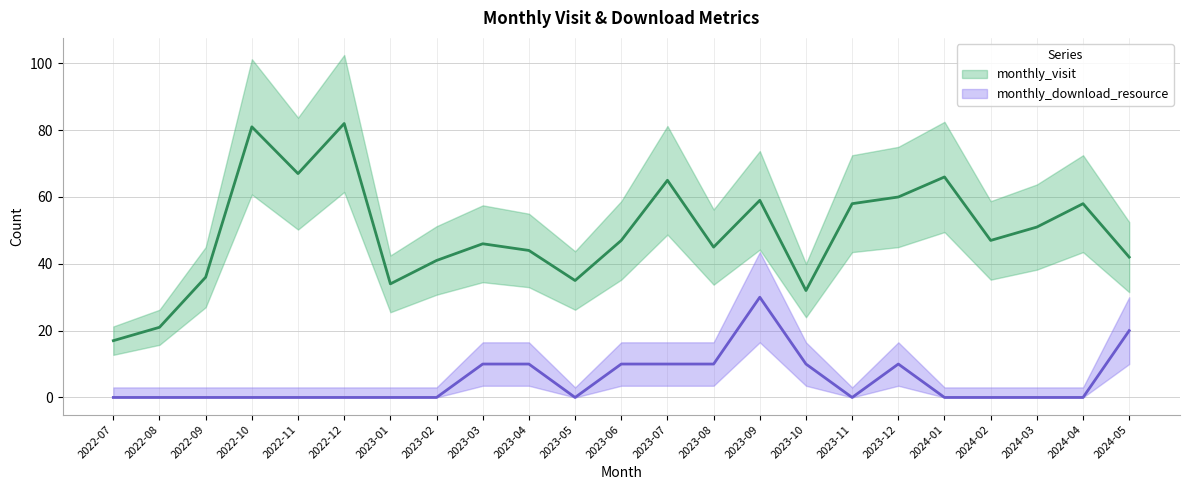

How many distinct data groups are displayed?

2